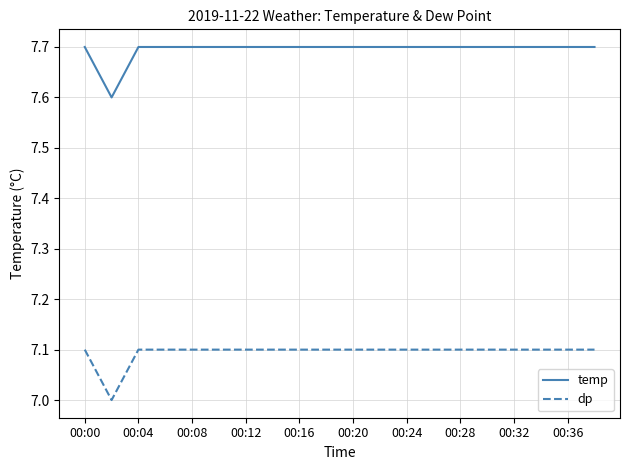

Reading left to right, transcribe all the data shown in this chart.

temp: 7.7	7.6	7.7	7.7	7.7	7.7	7.7	7.7	7.7	7.7	7.7	7.7	7.7	7.7	7.7	7.7	7.7	7.7	7.7	7.7
dp: 7.1	7.0	7.1	7.1	7.1	7.1	7.1	7.1	7.1	7.1	7.1	7.1	7.1	7.1	7.1	7.1	7.1	7.1	7.1	7.1